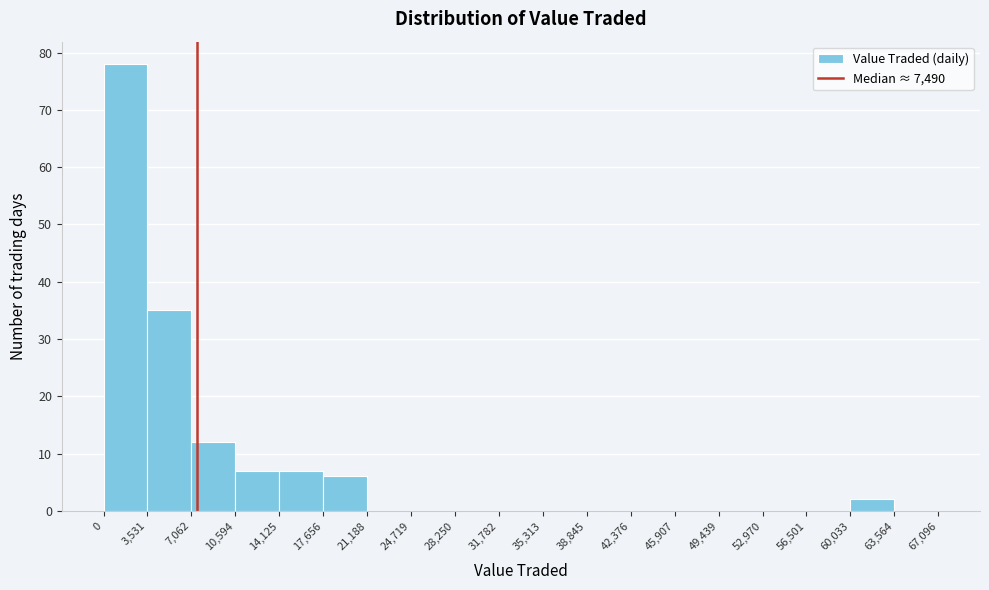

Which range on the x-axis has the tallest bar?

0 to 3,531